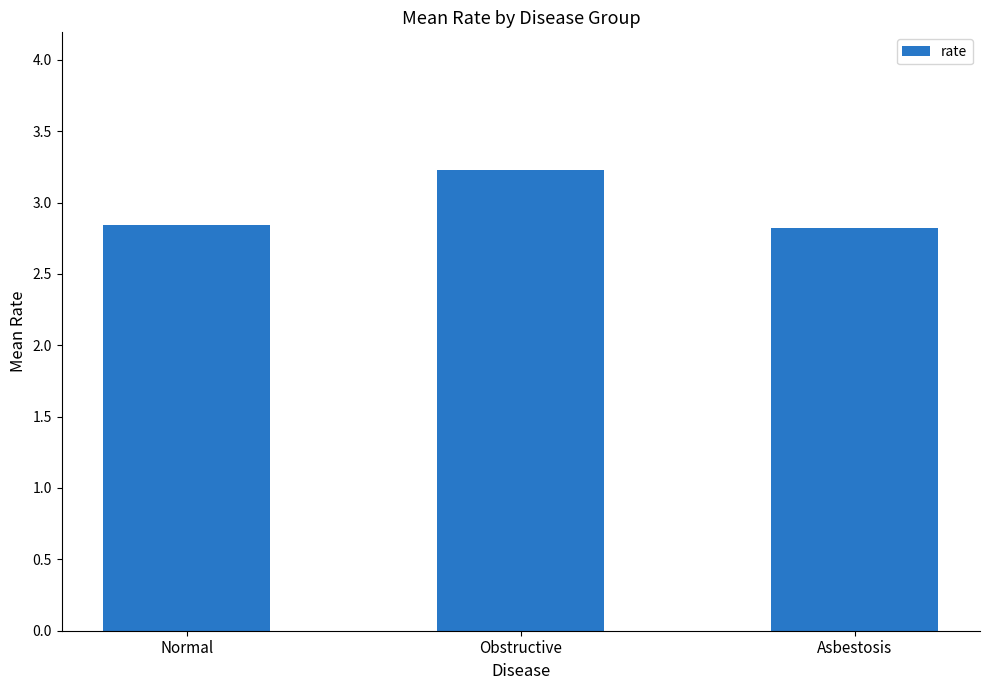

What is the greatest value displayed?

3.2